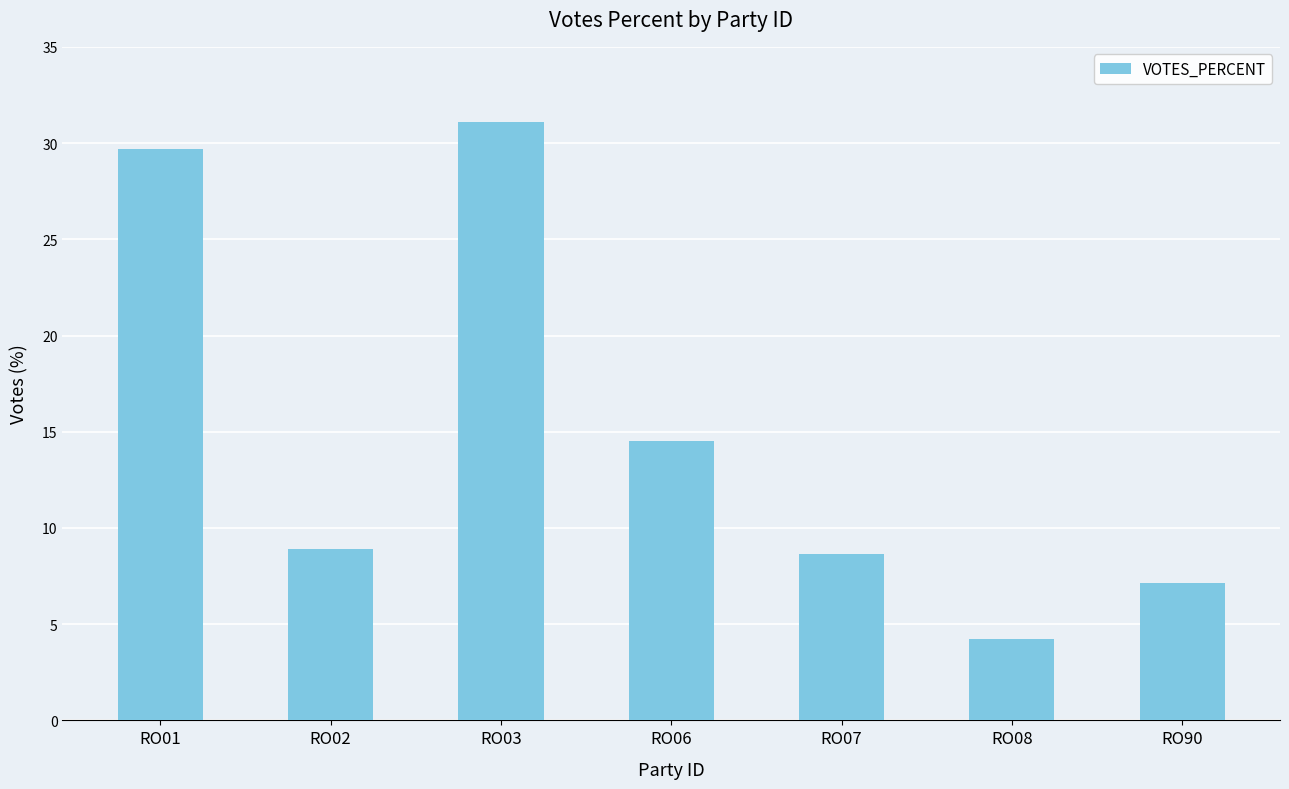

What is the average value?

14.9